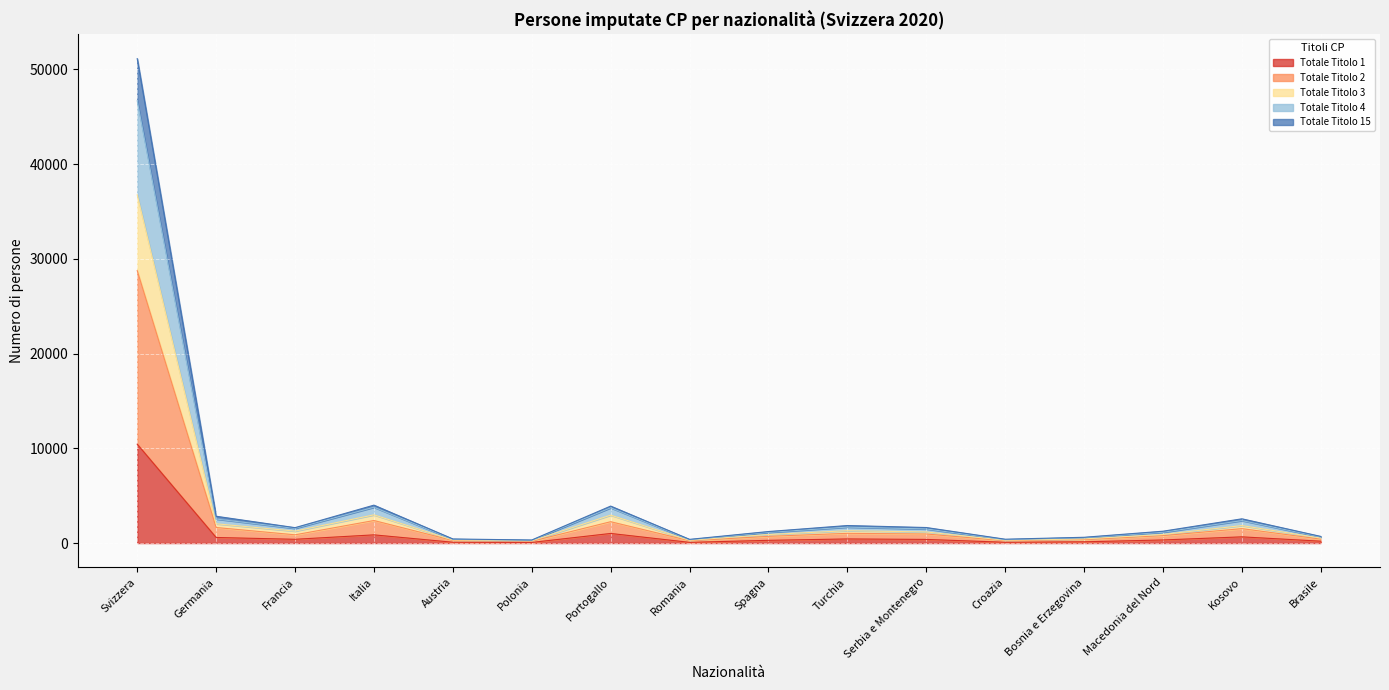

At which label does Totale Titolo 1 reach its peak?

Svizzera